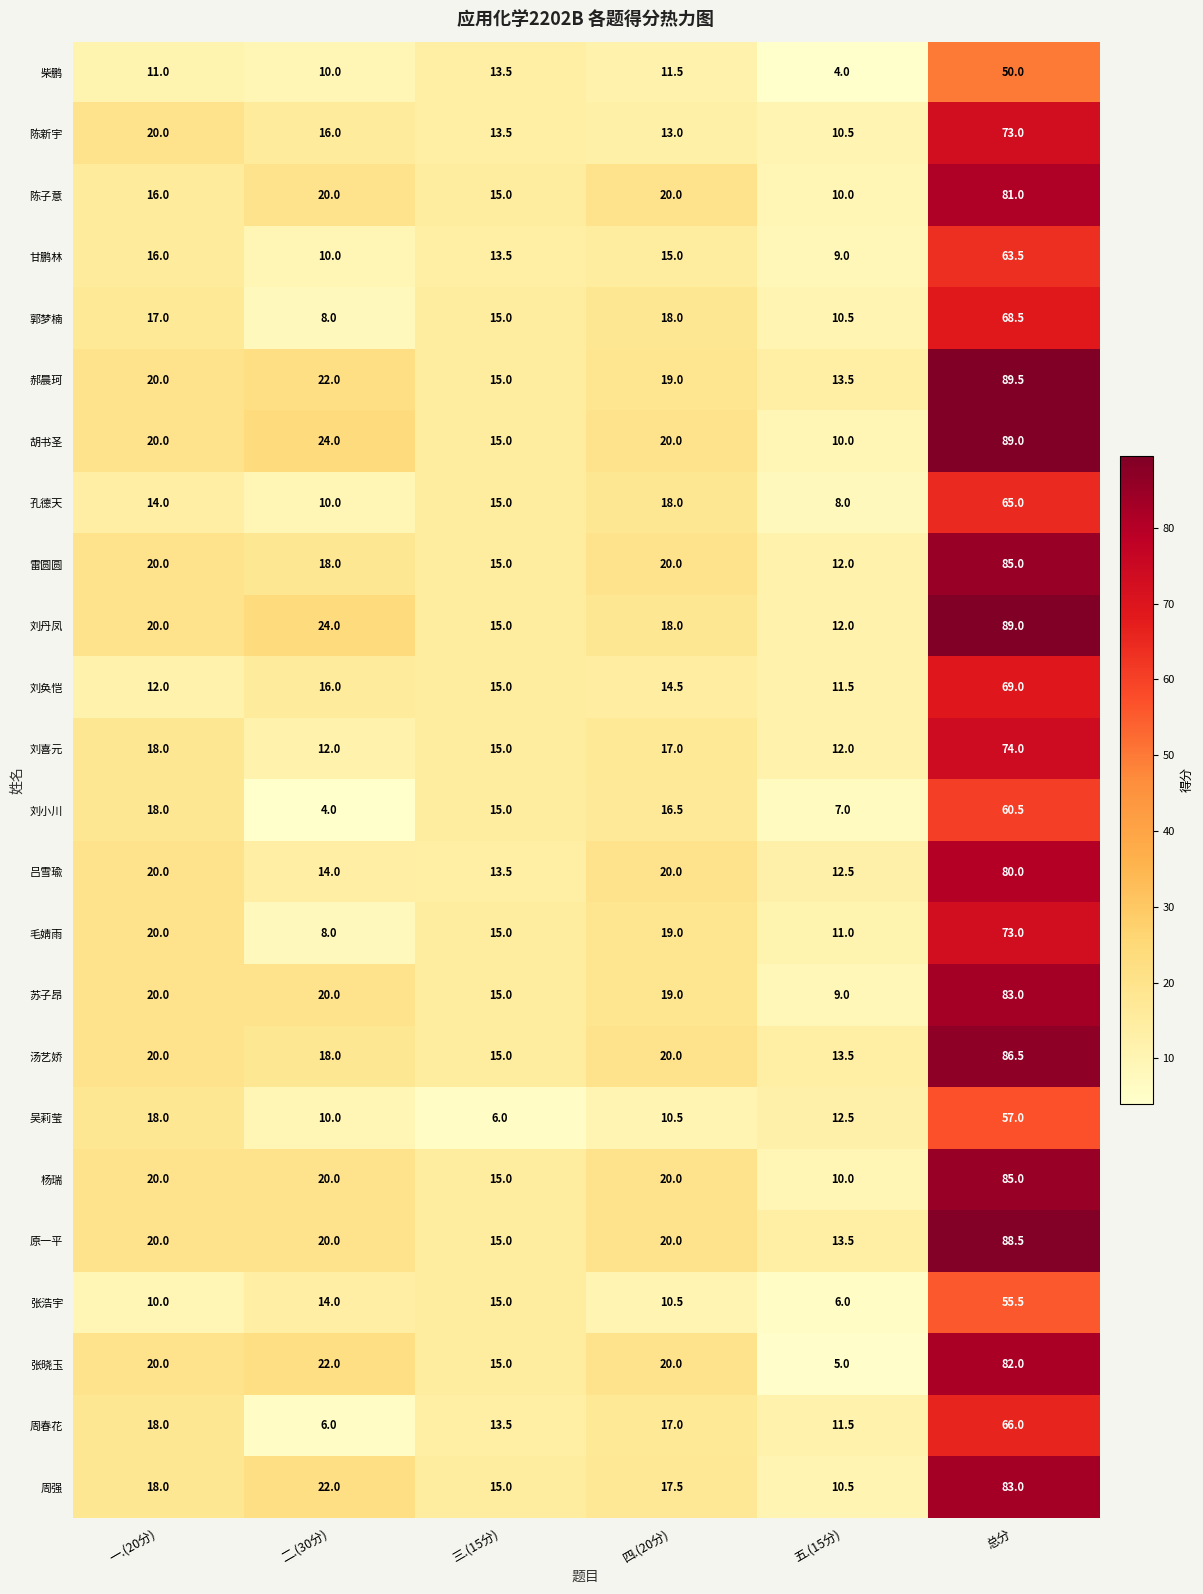

What is the highest value of the 杨瑞 series?

85.0